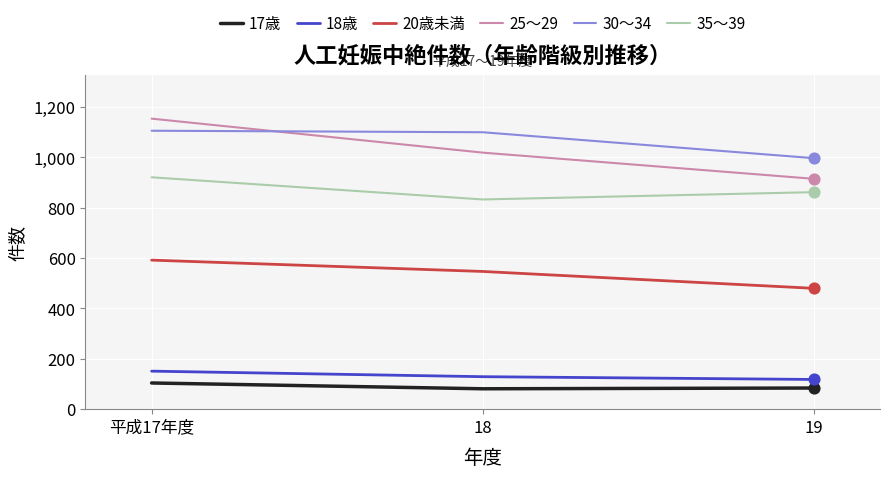

Is the value of 35～39 at 18 greater than the value of 25～29 at 平成17年度?

No